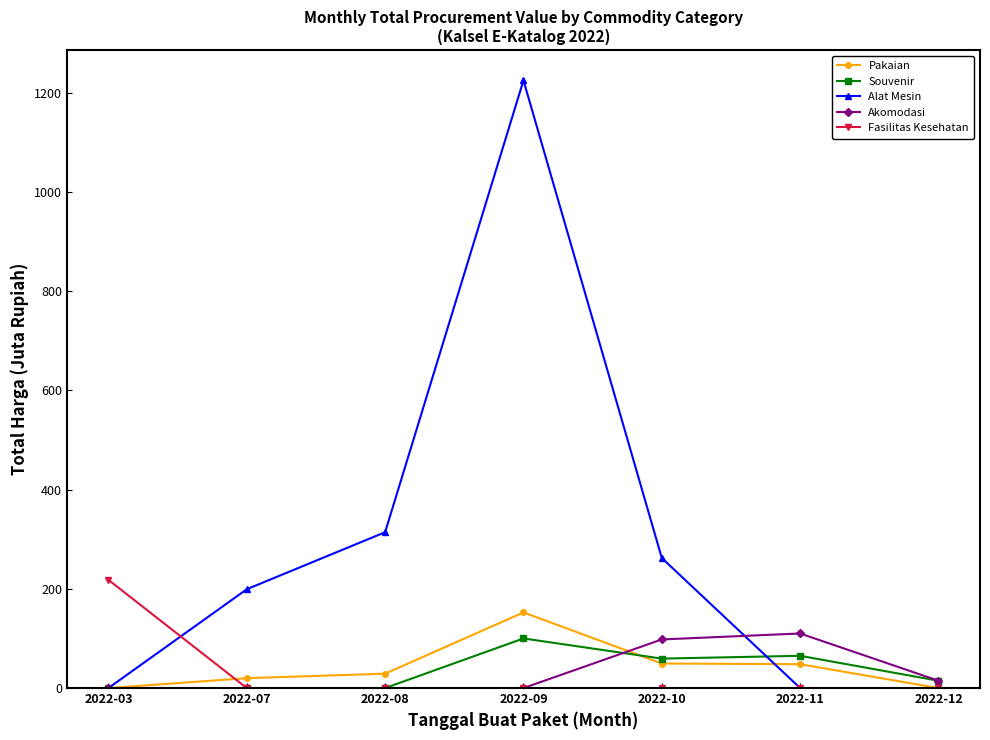

Is the value of Souvenir at 2022-08 greater than the value of Akomodasi at 2022-11?

No